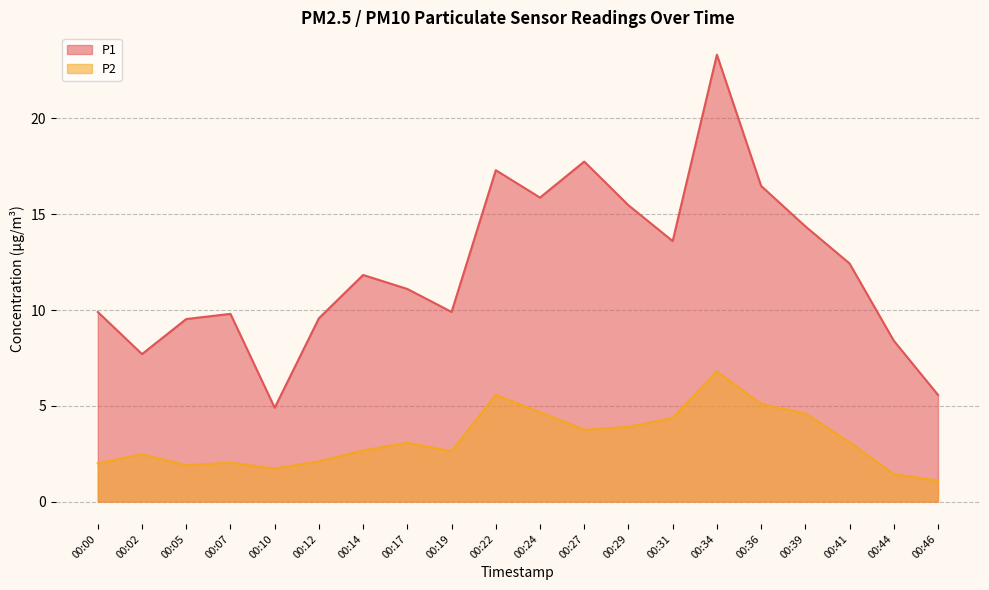

Which has a higher value, 00:36 or 00:39?

00:36